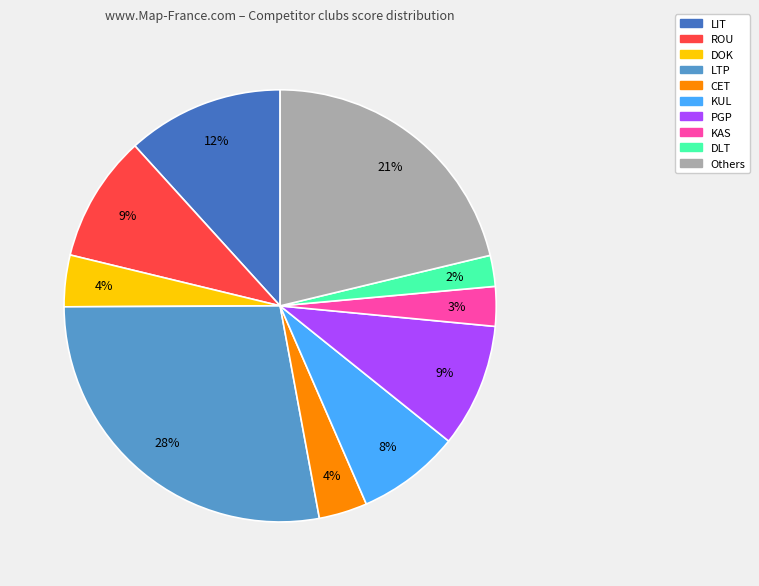

Is there any slice that represents more than half of the pie?

No